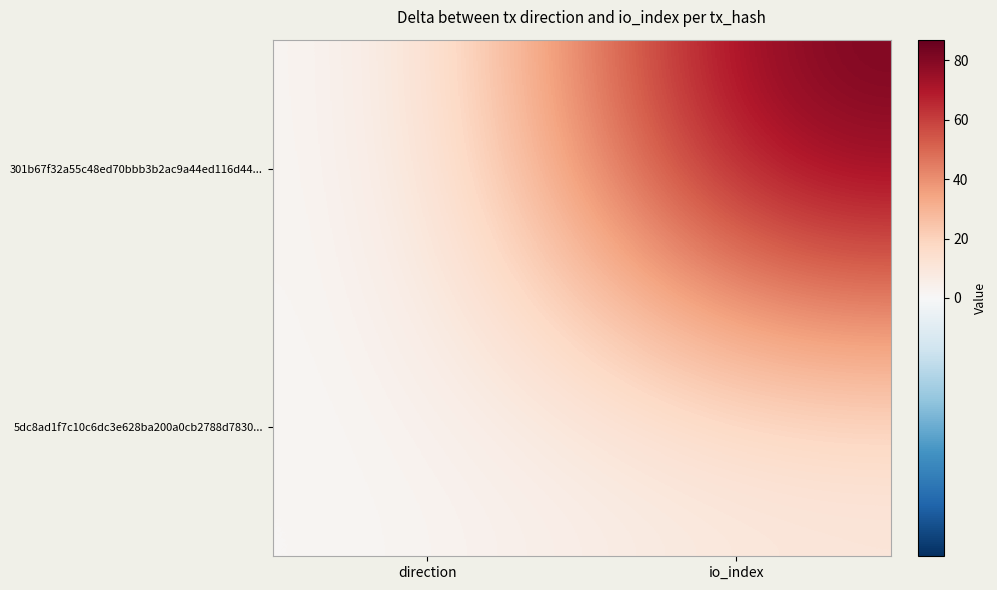

What is the smallest value displayed?

-1